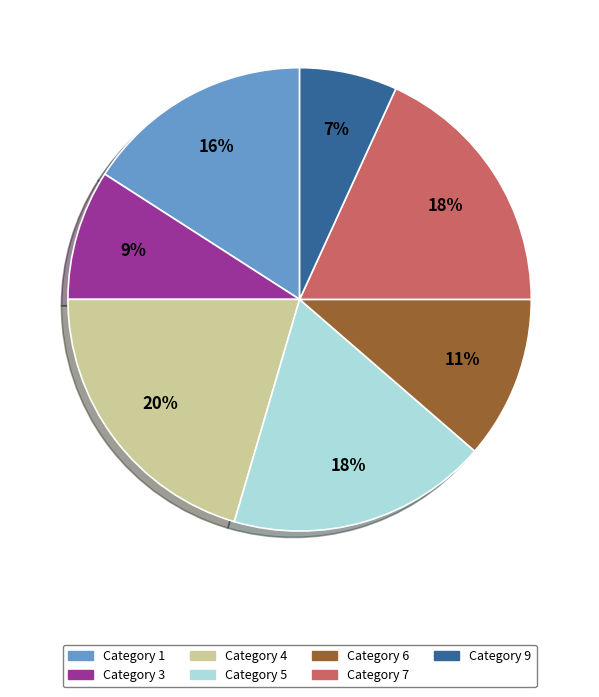

Does any single category account for the majority?

No